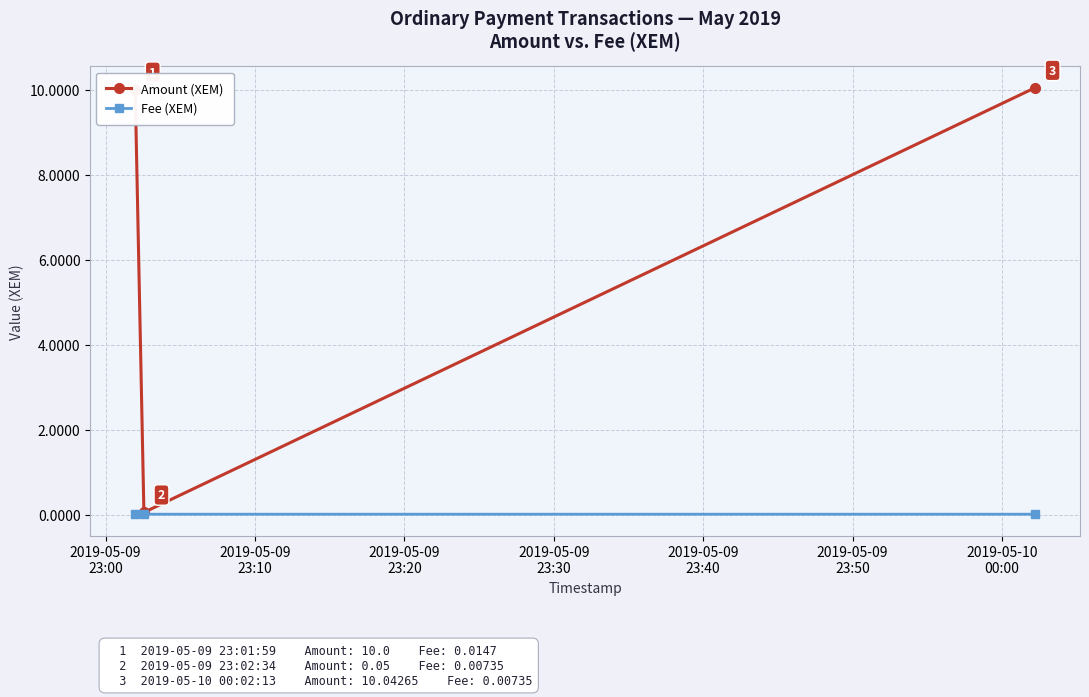

Which series has the widest spread of values?

Amount (XEM)